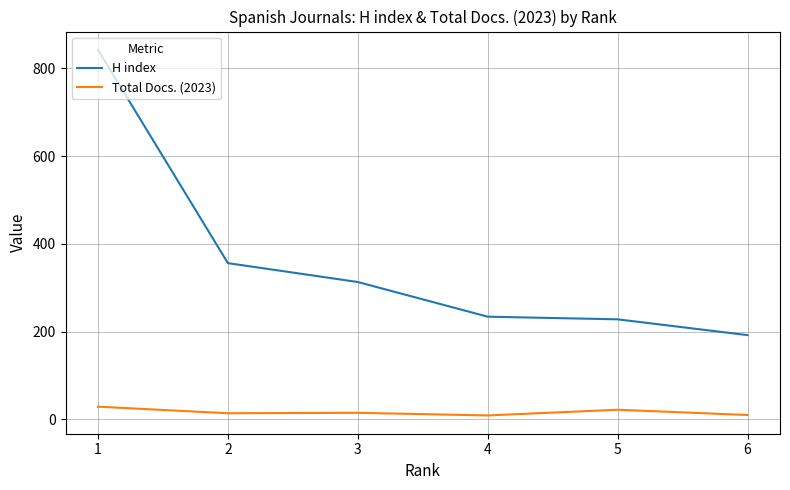

What is the difference between the maximum and minimum values in the H index series?

650